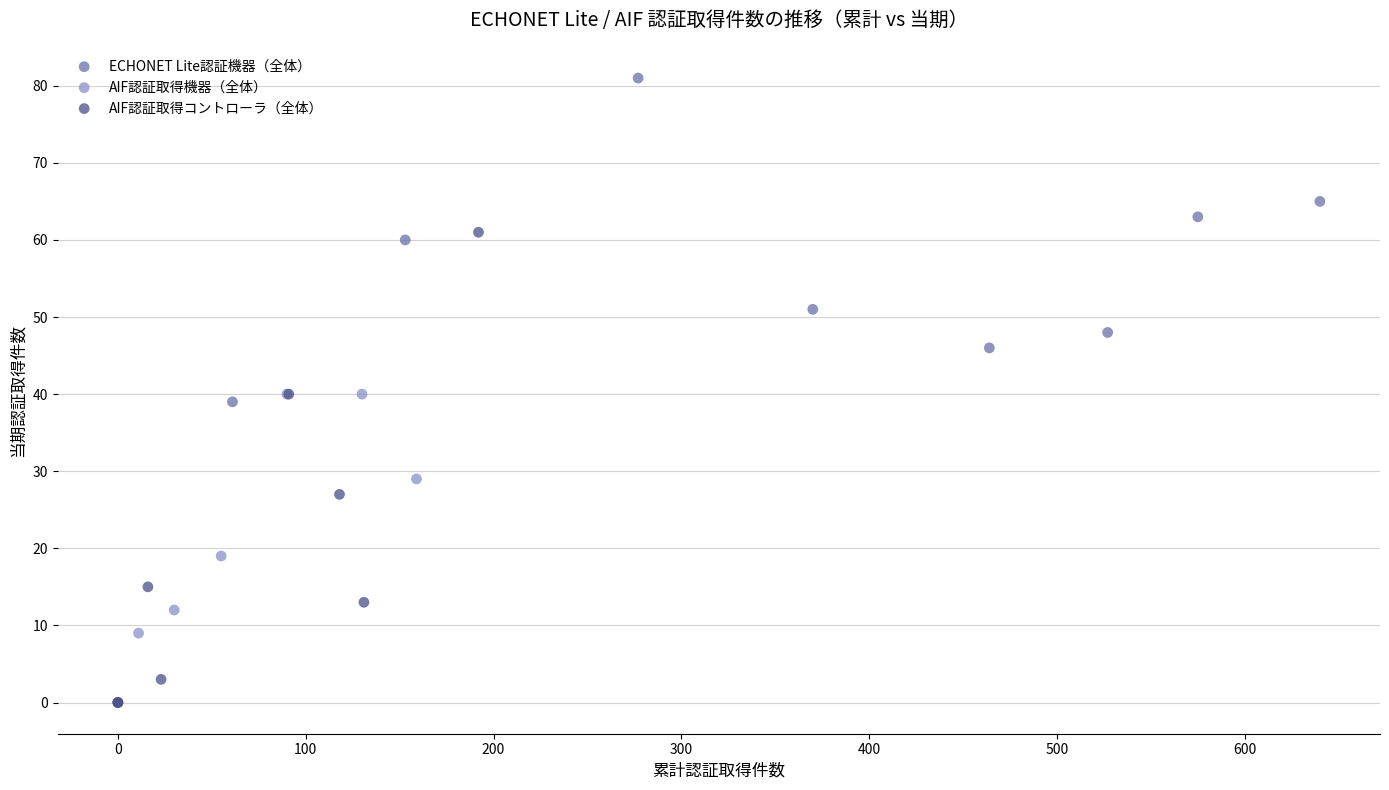

Which series has the largest Y range (max minus min)?

AIF認証取得コントローラ（全体）